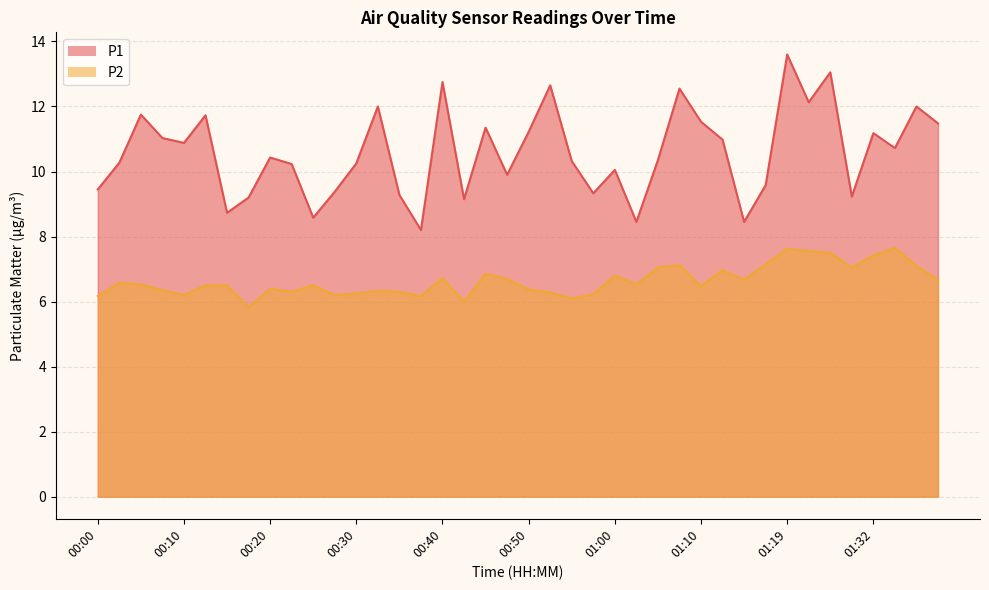

The value of P1 at 01:32 is 11.2. True or false?

True